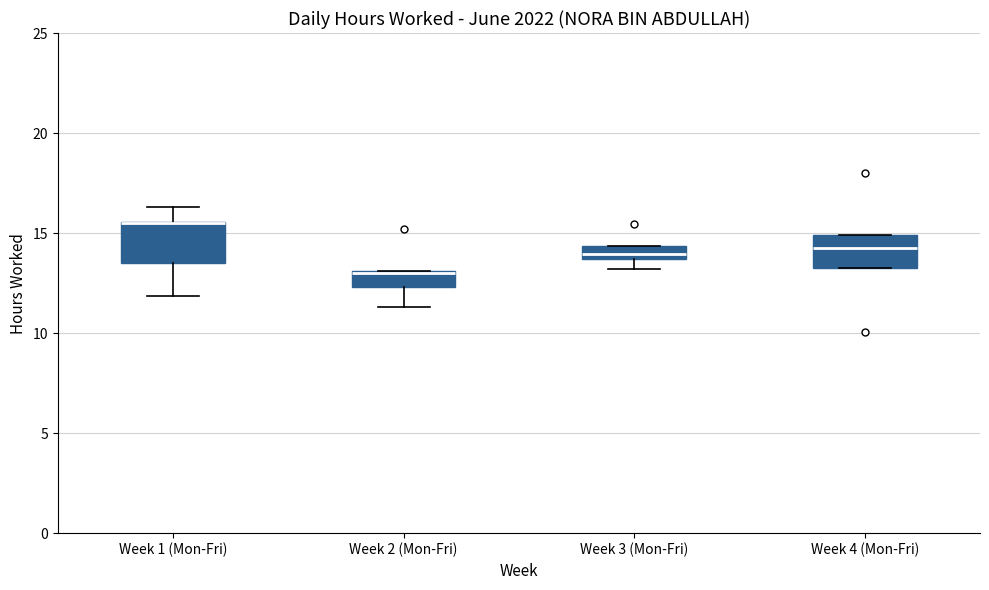

Where is the lower edge of the box for Week 4 (Mon-Fri) on the y-axis? The values are not printed on the chart, so give them approximately, as read against the axis.

13.5